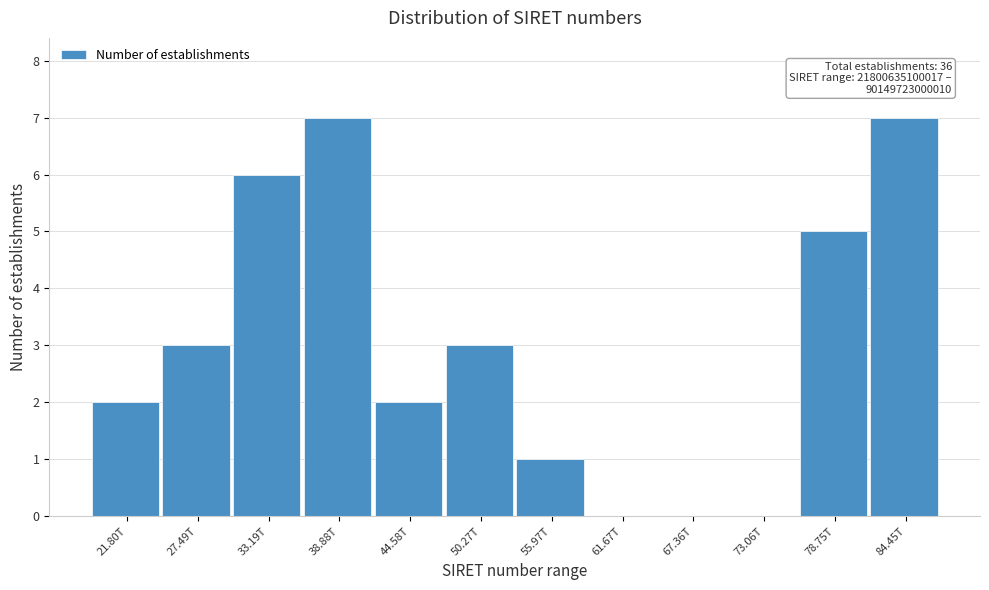

Reading left to right, what are all the values shown in this chart?

21.80T=2	27.49T=3	33.19T=6	38.88T=7	44.58T=2	50.27T=3	55.97T=1	61.67T=0	67.36T=0	73.06T=0	78.75T=5	84.45T=7